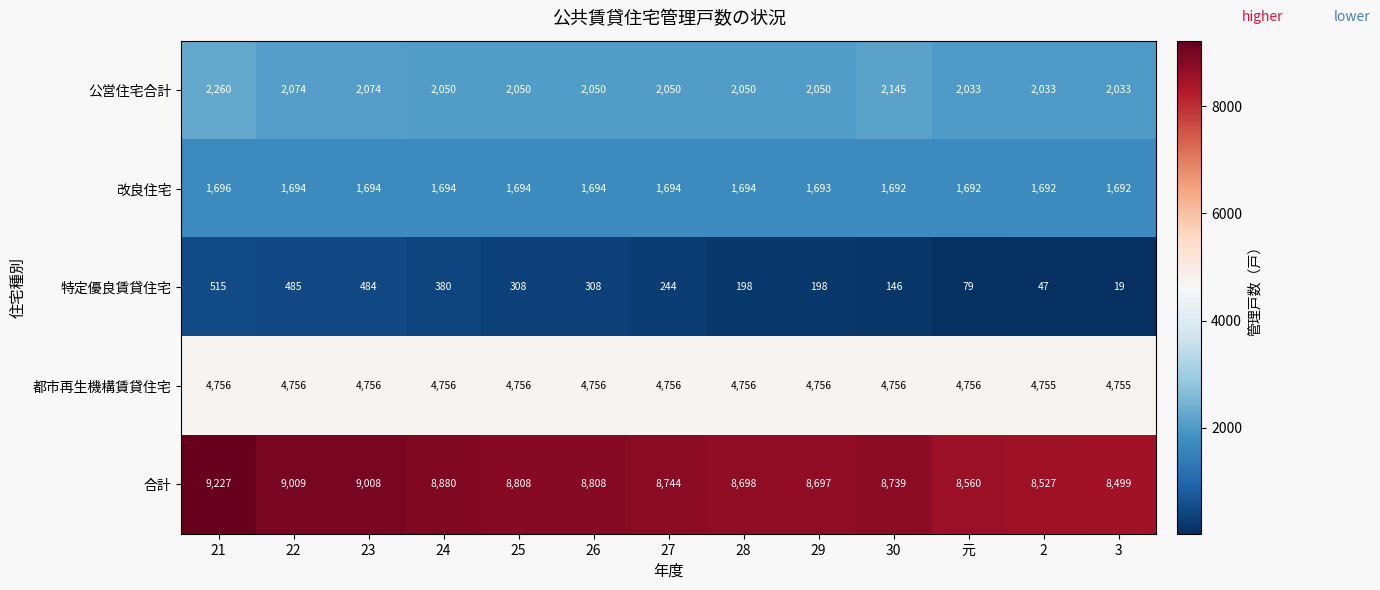

How many series are shown in this chart?

5